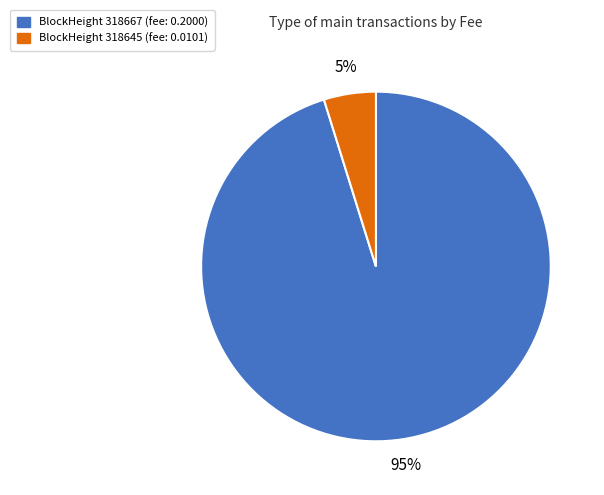

What is the largest slice in the pie chart?

BlockHeight 318667 (fee: 0.2000)